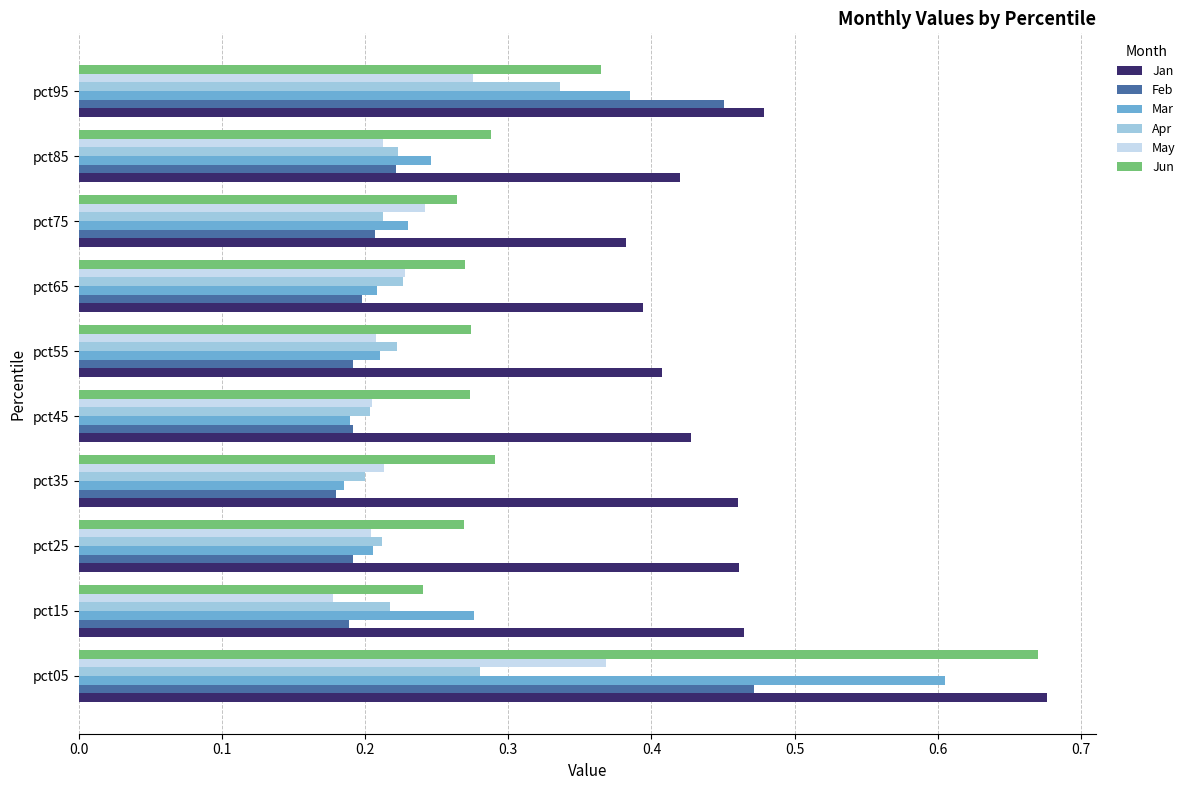

What is the sum of all Jan values?

4.6